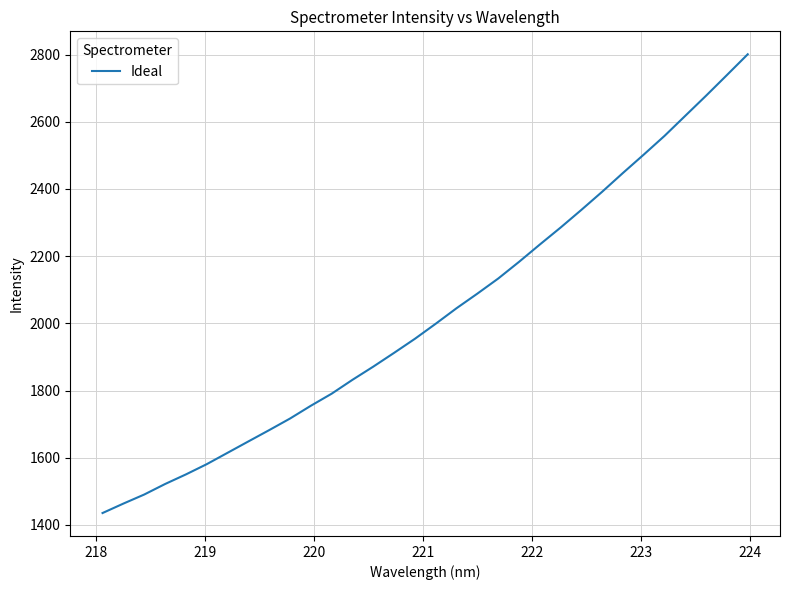

Count the number of data series in this chart.

1